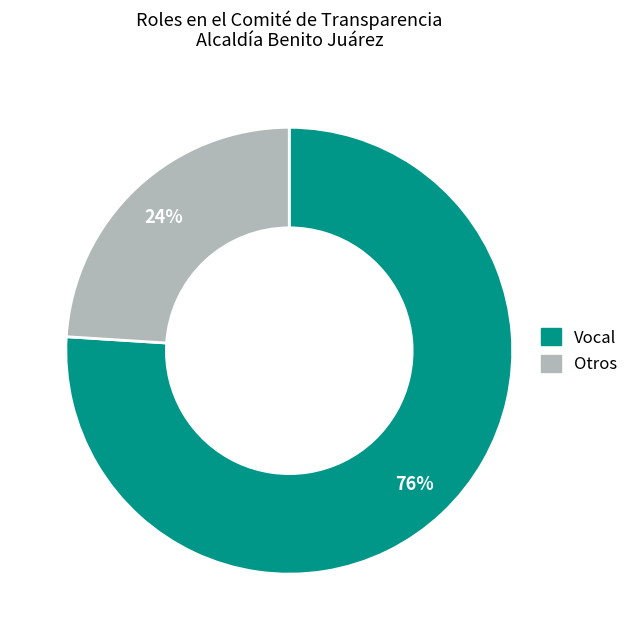

Is there a majority slice in this chart?

Yes